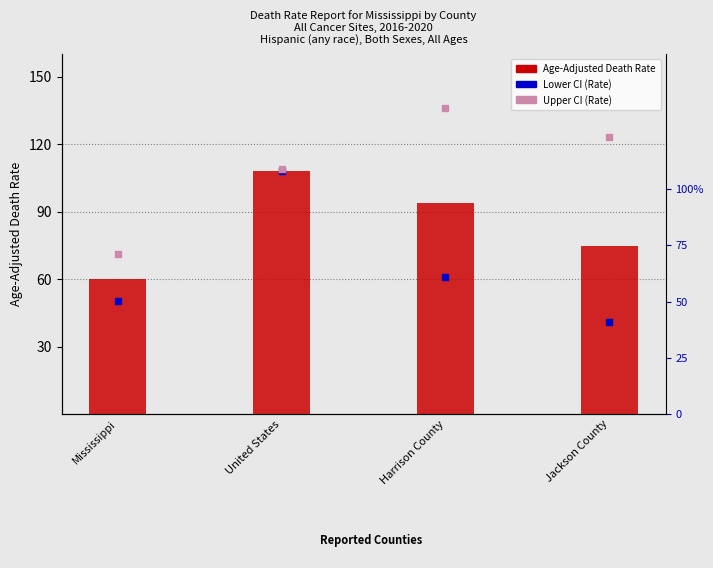

Is the value of Age-Adjusted Death Rate at Jackson County greater than the value of Lower CI (Rate) at Harrison County?

Yes